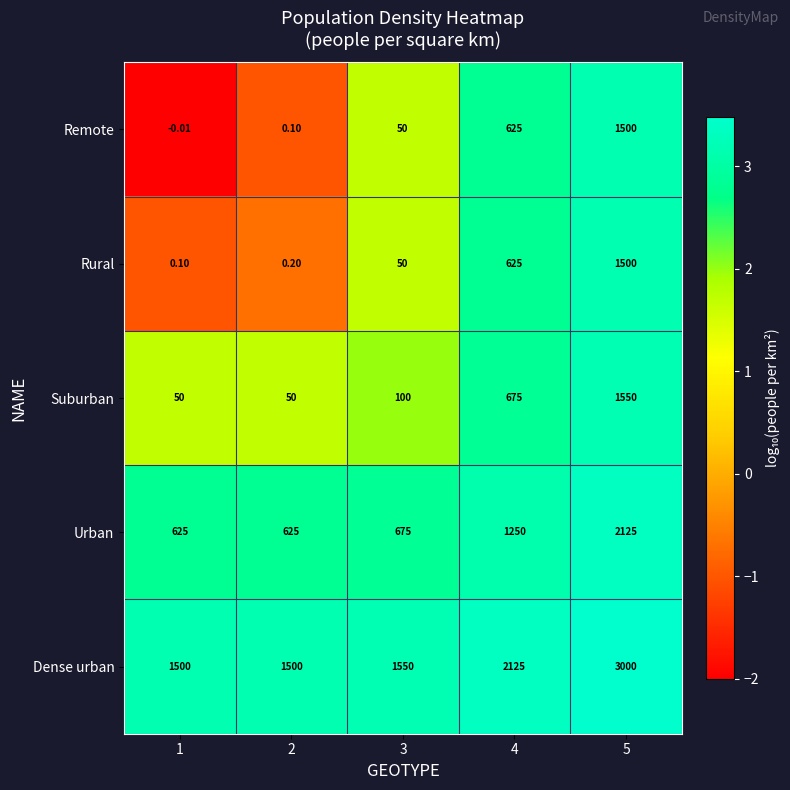

Is the value of Dense urban at 4 greater than the value of Rural at 4?

Yes